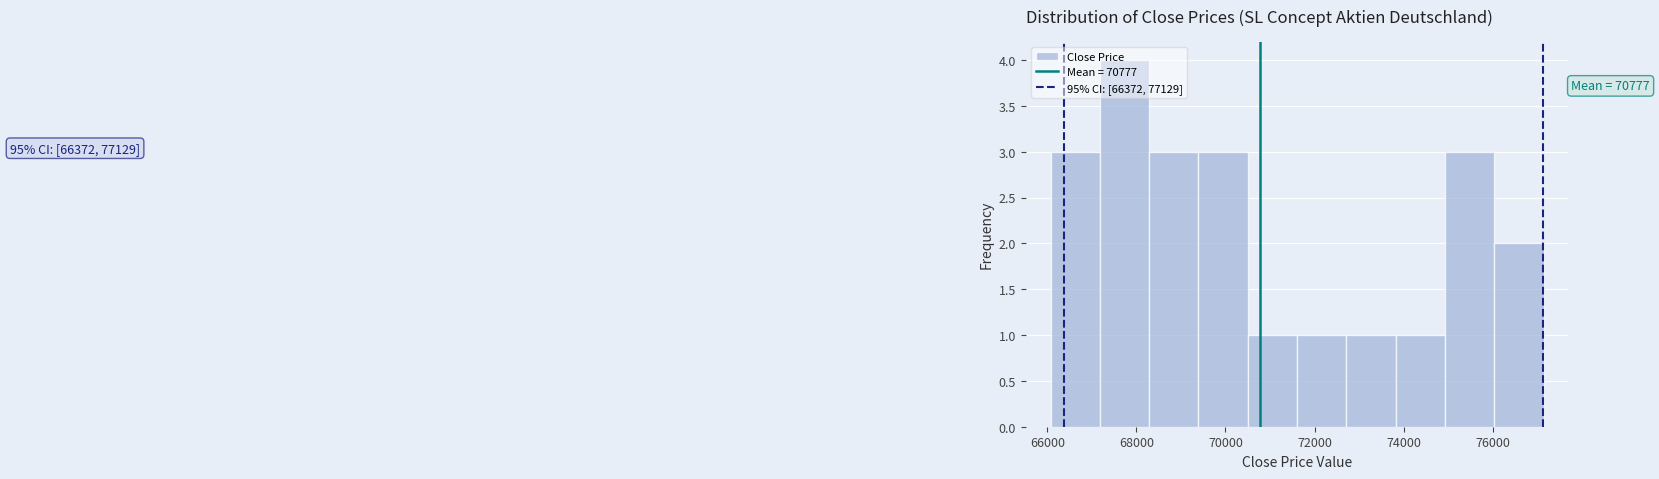

Which range on the x-axis has the tallest bar?

67200 to 68200